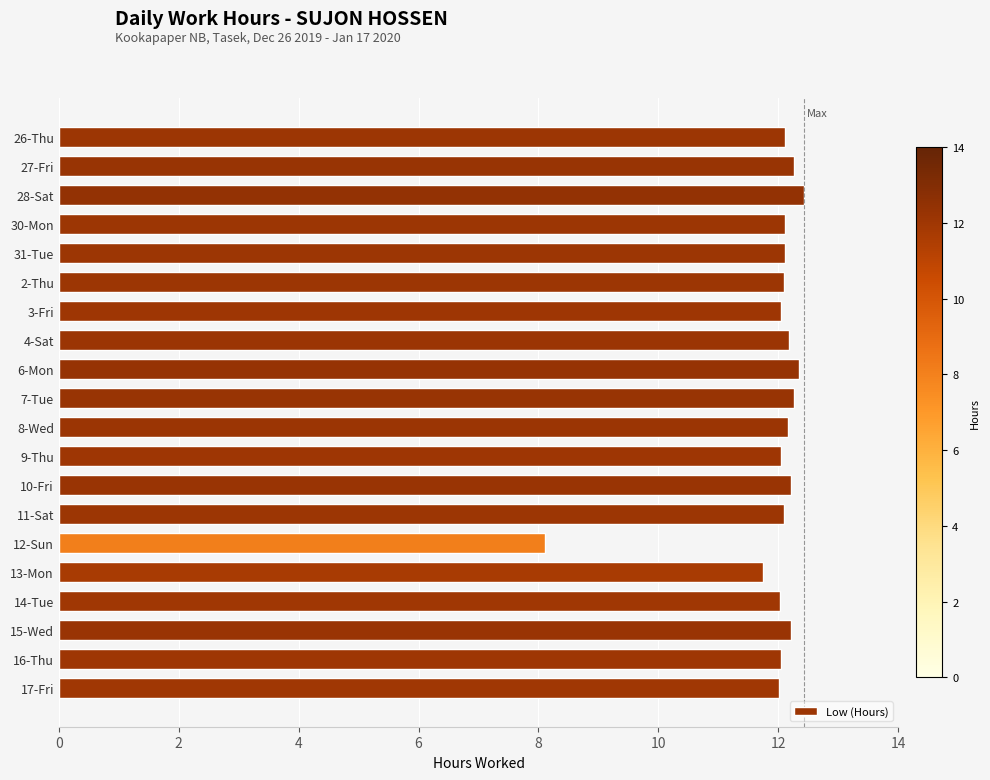

Where is the data nearest to the value 10?

13-Mon